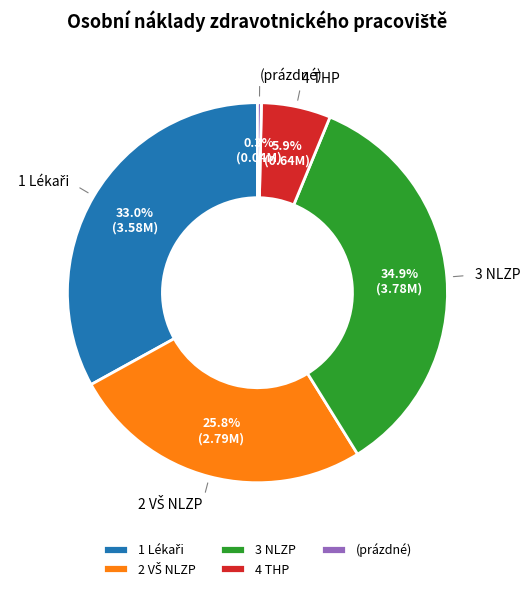

Does 4 THP represent more than half of the total?

No